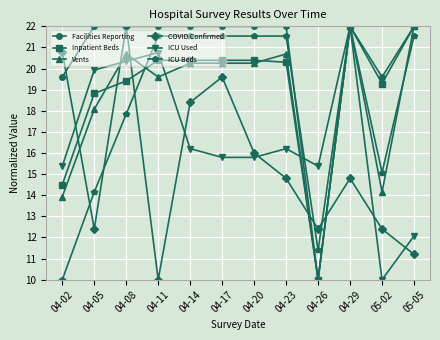

What is the difference between the maximum and second lowest values in the Inpatient Beds series?

7.5